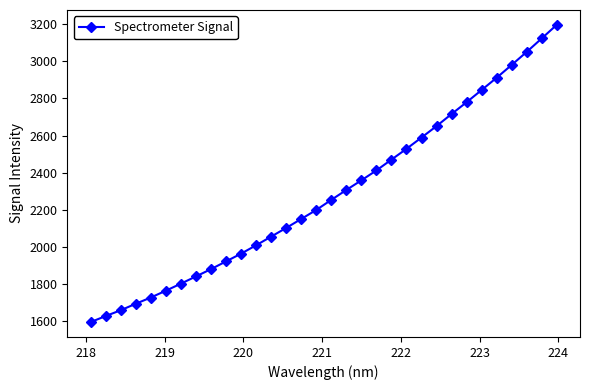

What is the maximum value shown in the chart?

3196.9